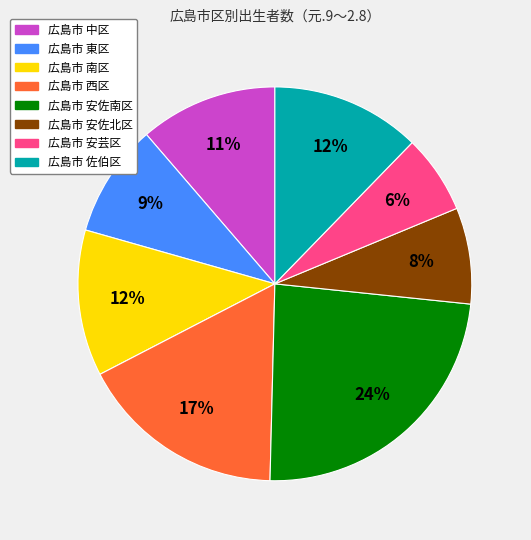

Does any single category account for the majority?

No